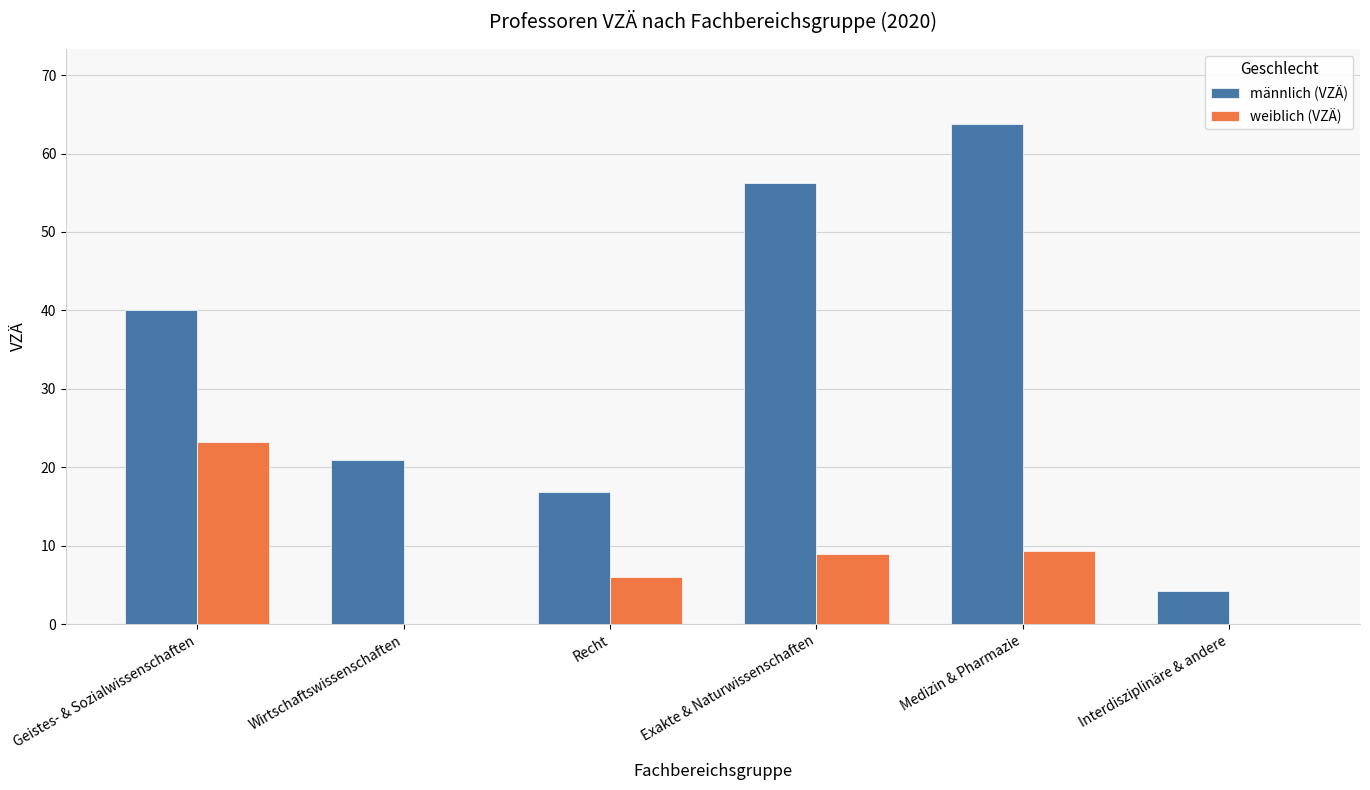

Is it true that weiblich (VZÄ) equals 35.7 at Geistes- & Sozialwissenschaften?

False